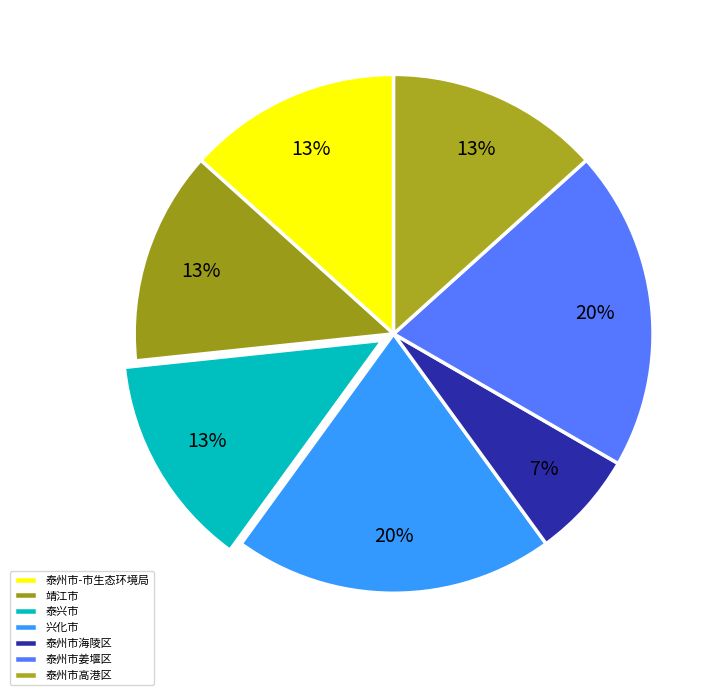

Approximately how many times larger is the value at 泰州市-市生态环境局 compared to 靖江市?

1.0